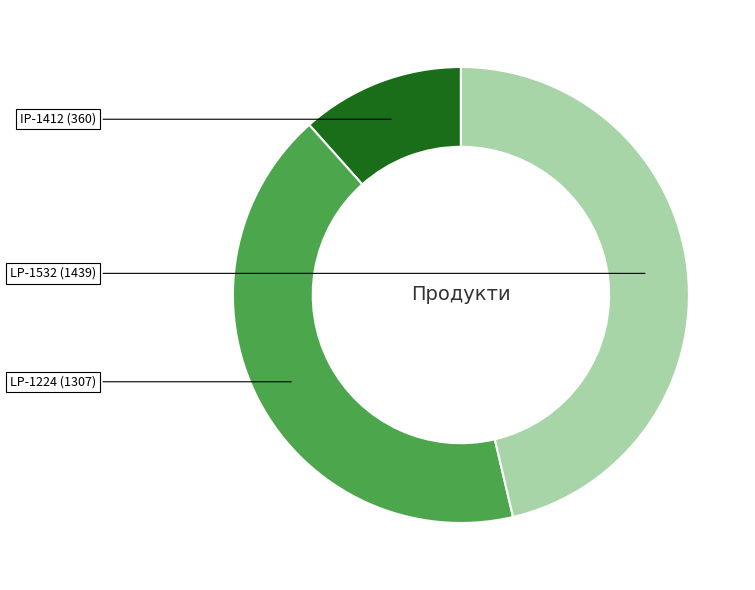

Does any single category account for the majority?

No